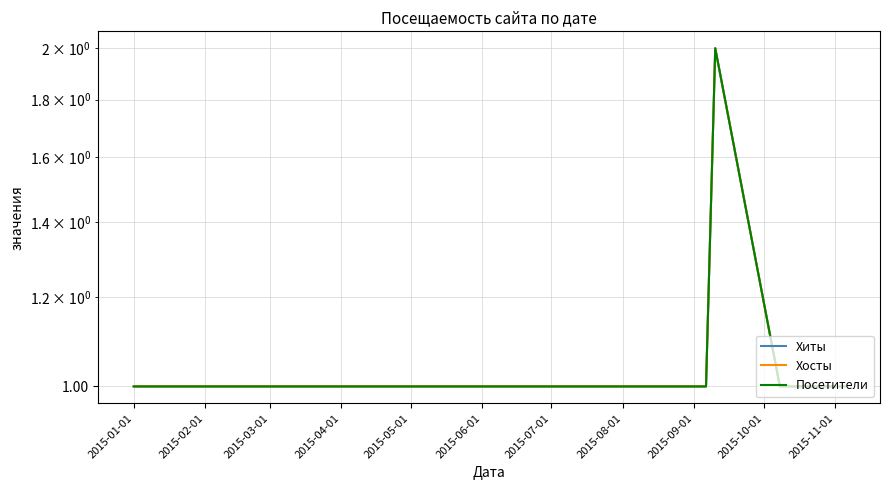

Which label corresponds to the smallest value in the chart?

2015-01-01